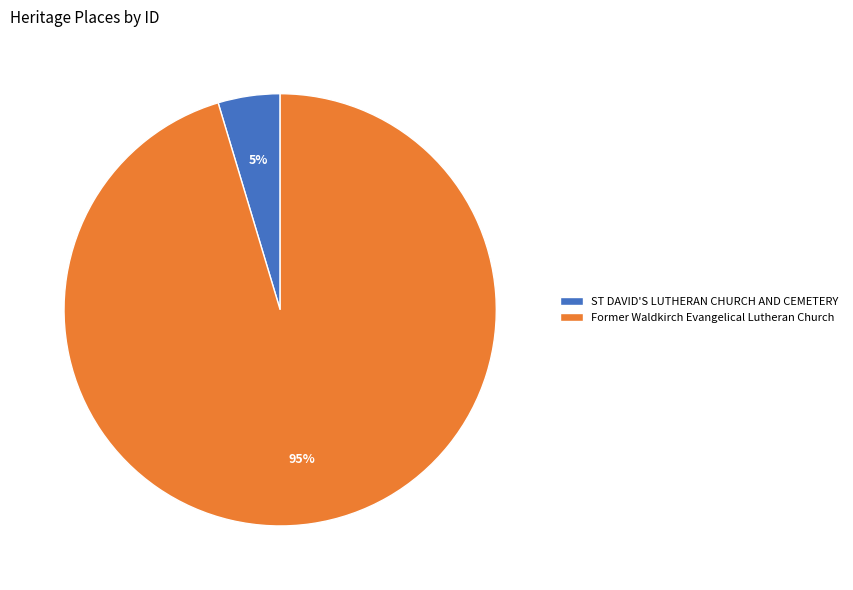

What percentage is the Former Waldkirch Evangelical Lutheran Church slice, to the nearest percent?

95%